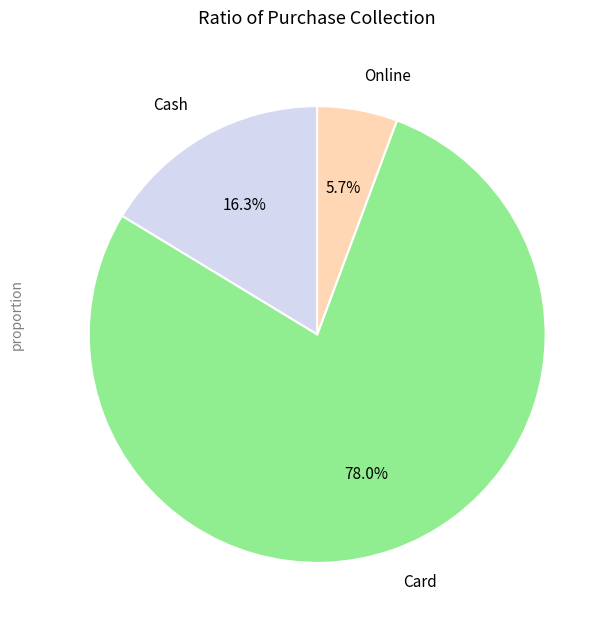

To the nearest percent, what is the difference between the Online and Cash slice percentages?

11%